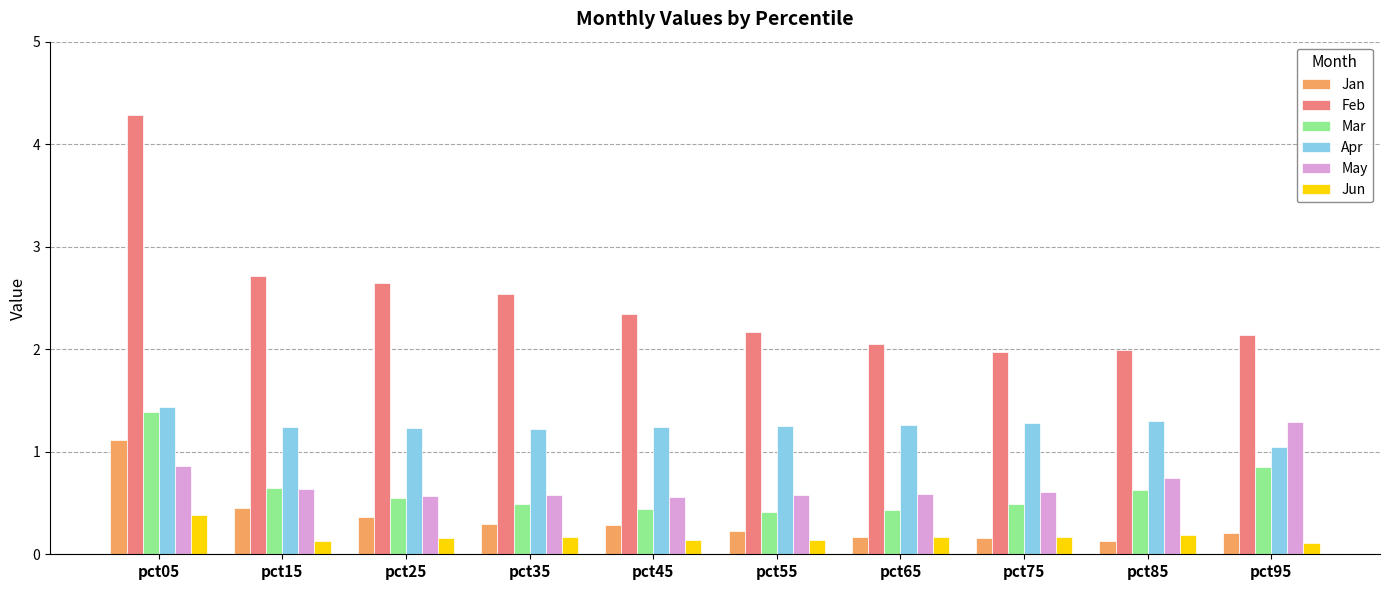

How many data points does each series have?

10